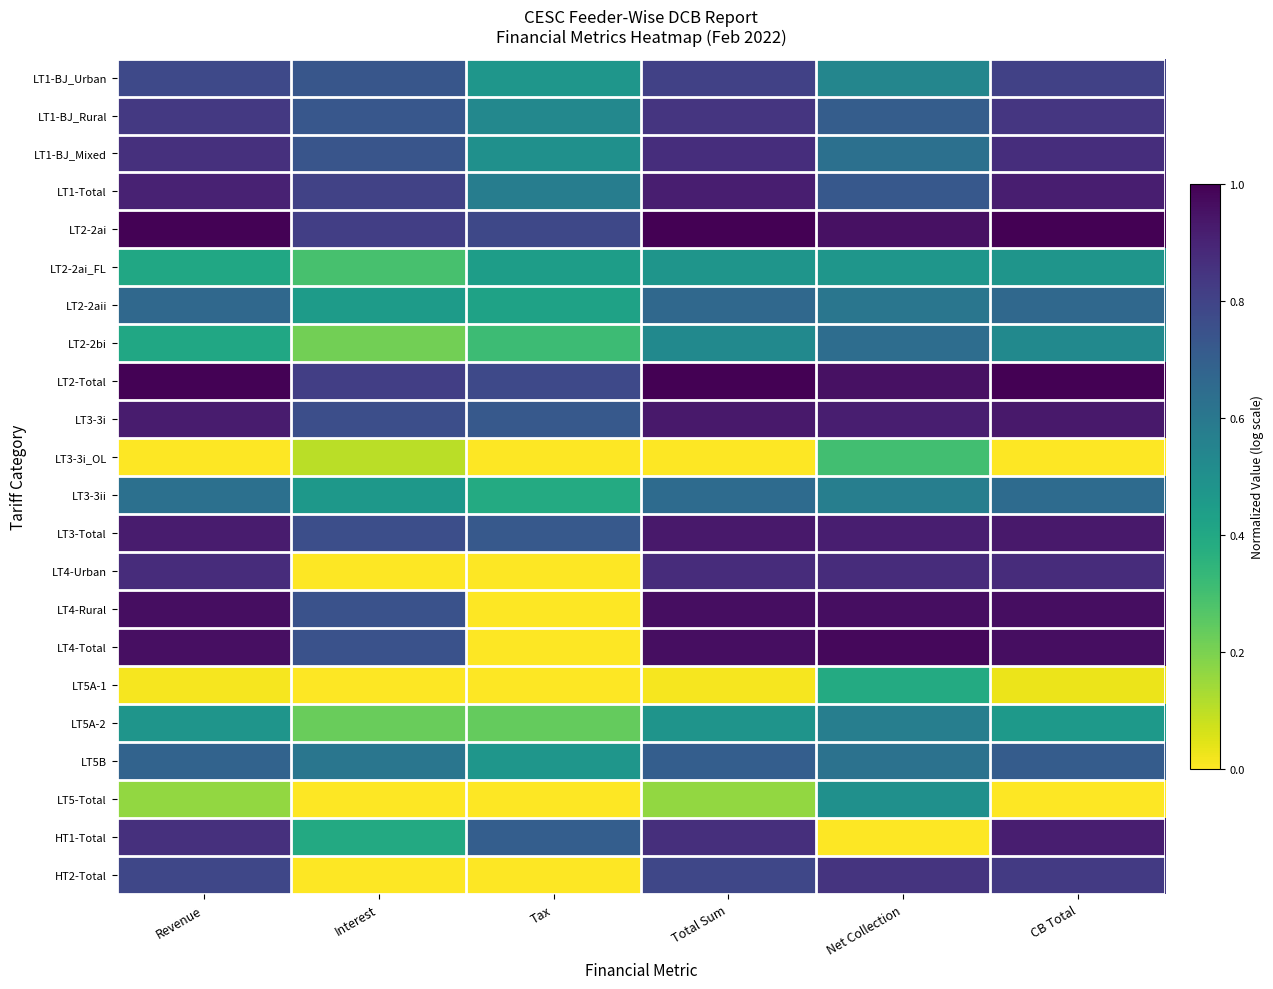

What is the spread (max minus min) of values at CB Total?

1.0